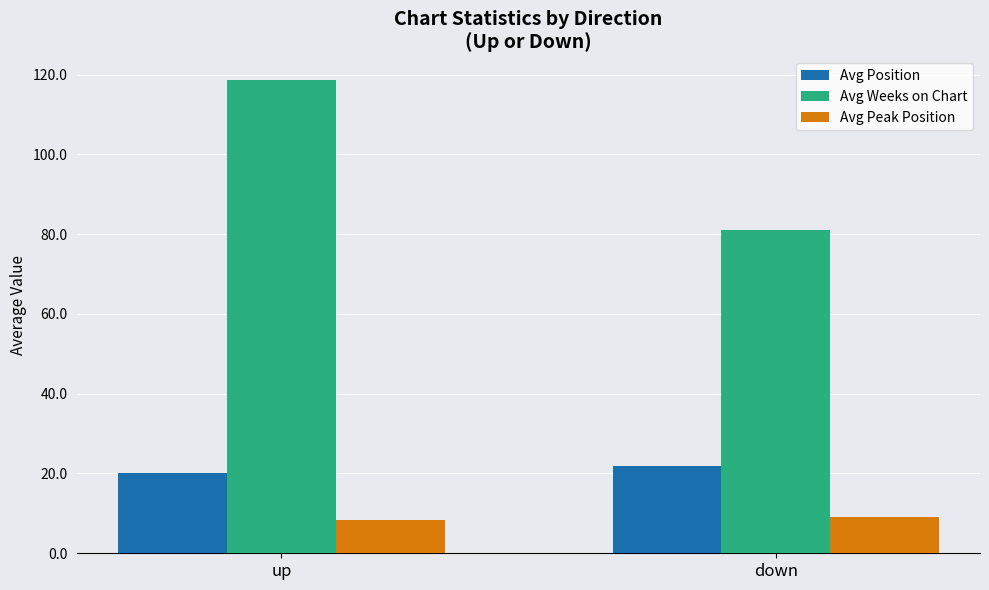

Which series has the widest spread of values?

Avg Weeks on Chart